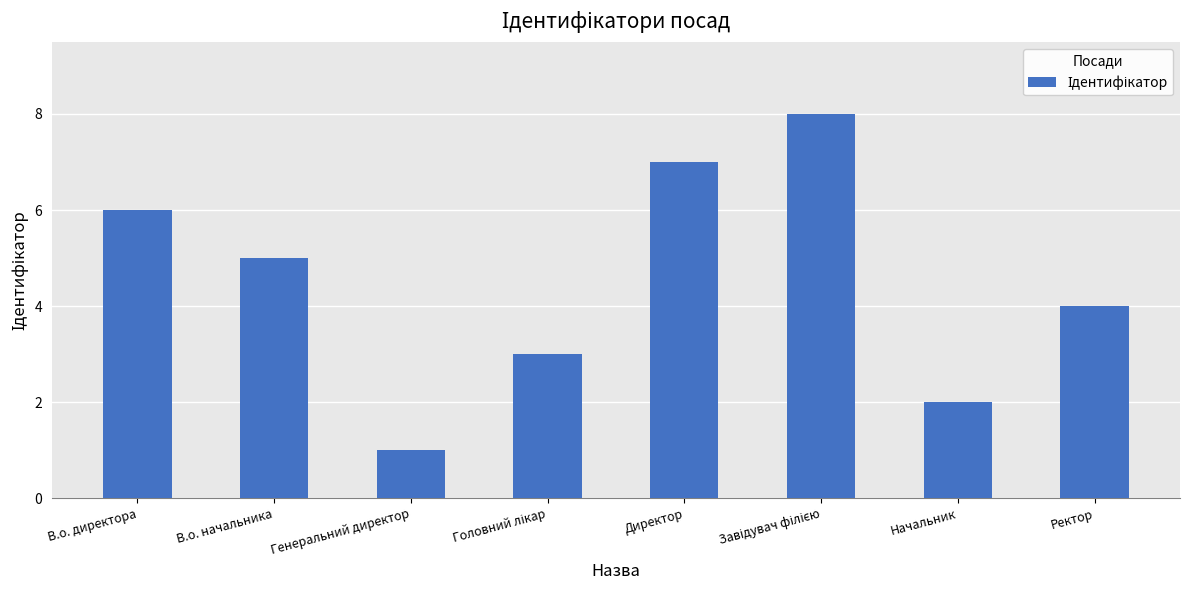

At which category does the chart reach its minimum across all series?

Генеральний директор